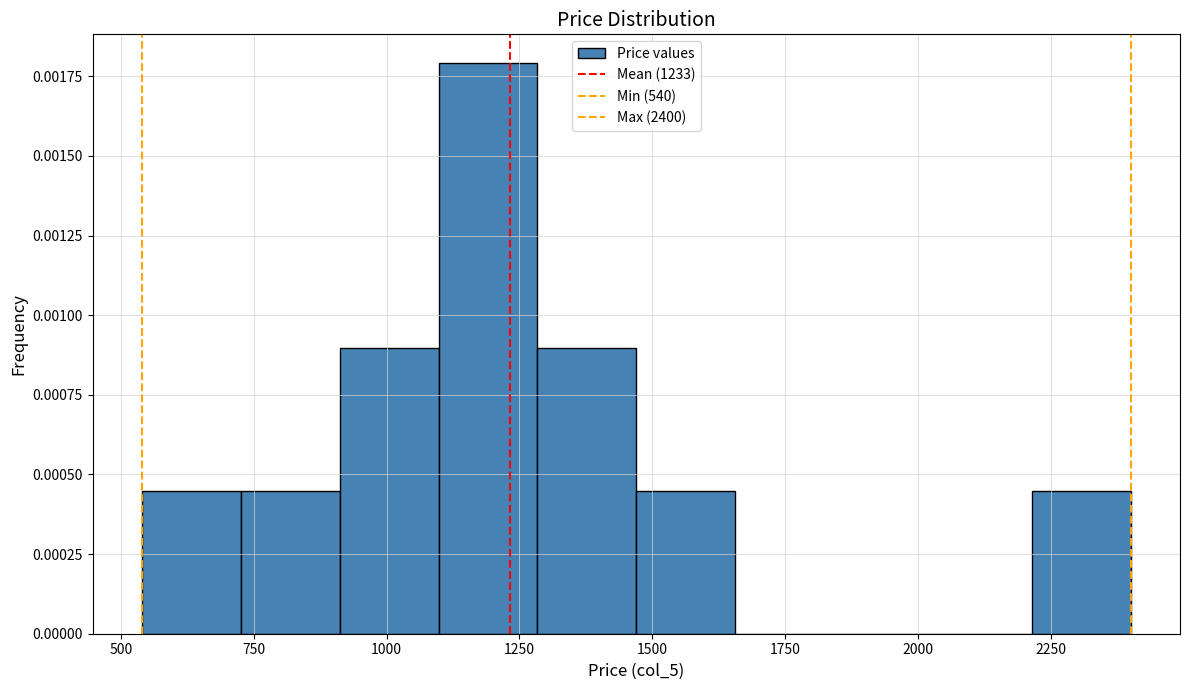

Around what value on the x-axis is the tallest bar? Give the approximate position of its centre, as read against the axis.

1200